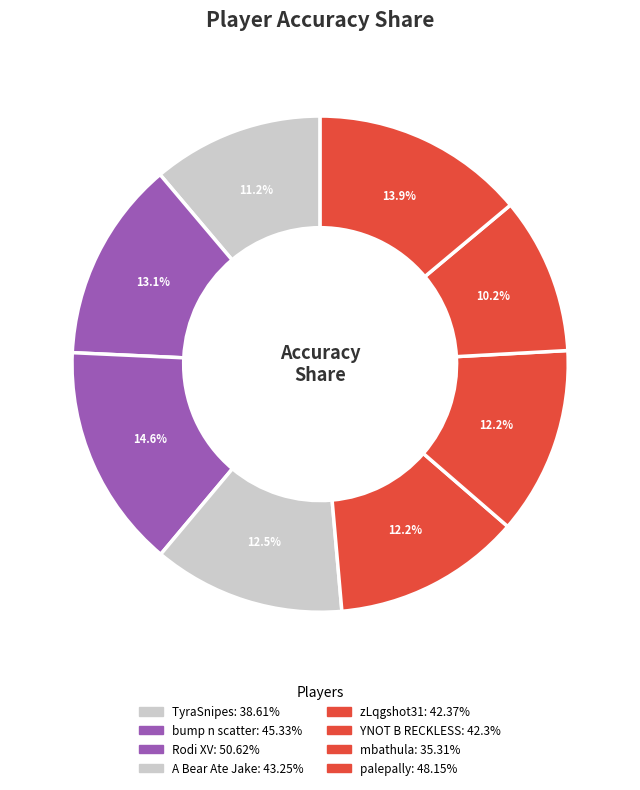

What portion of the pie excludes bump n scatter?

86.9%